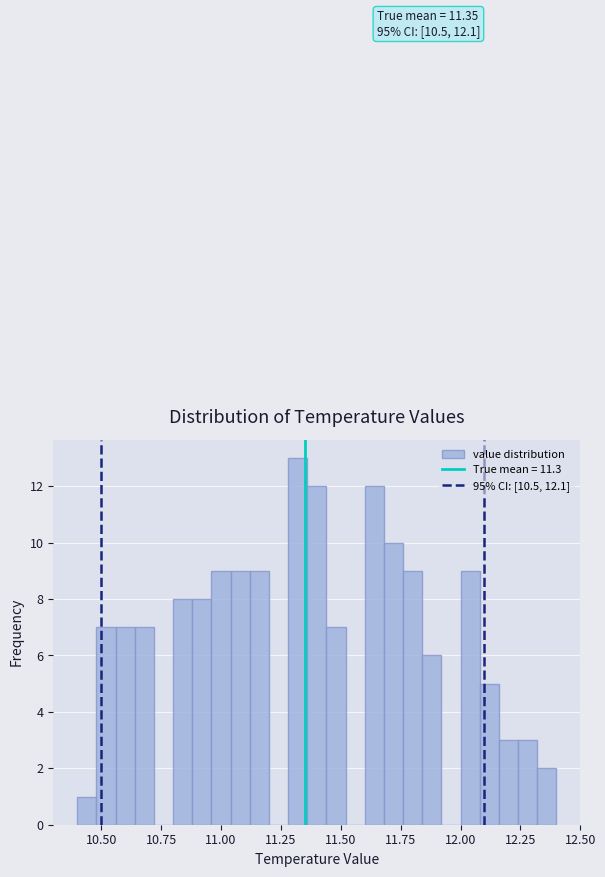

Around what value on the x-axis is the tallest bar? Give the approximate position of its centre, as read against the axis.

11.30